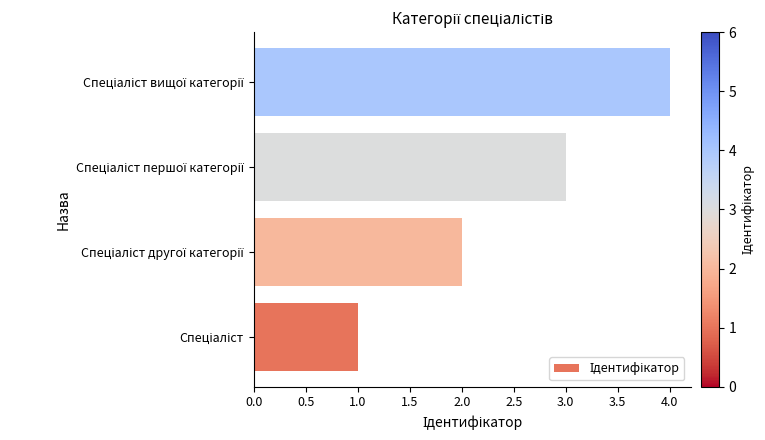

What is the maximum value shown in the chart?

4